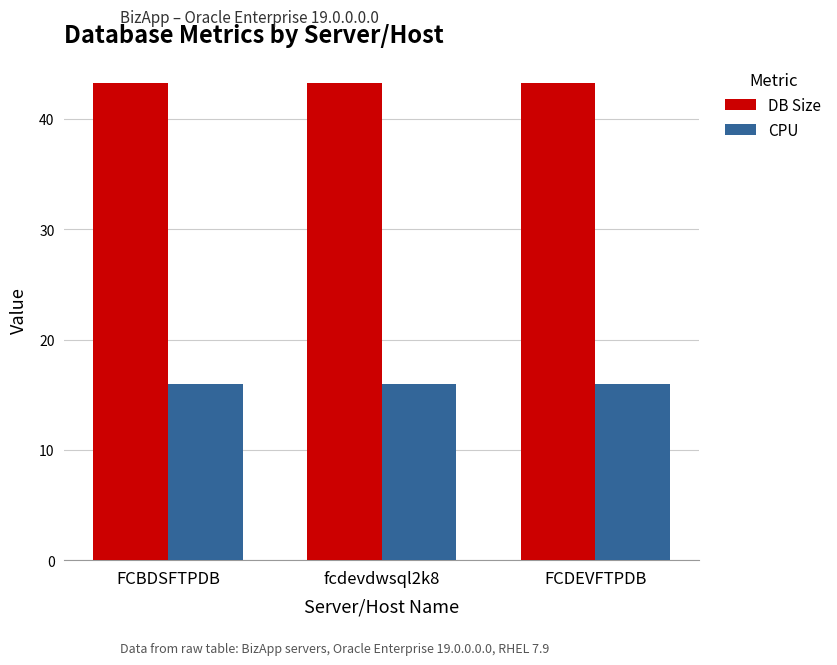

Reading left to right, what are all the values shown in this chart?

DB Size: 43.3	43.3	43.3
CPU: 16.0	16.0	16.0